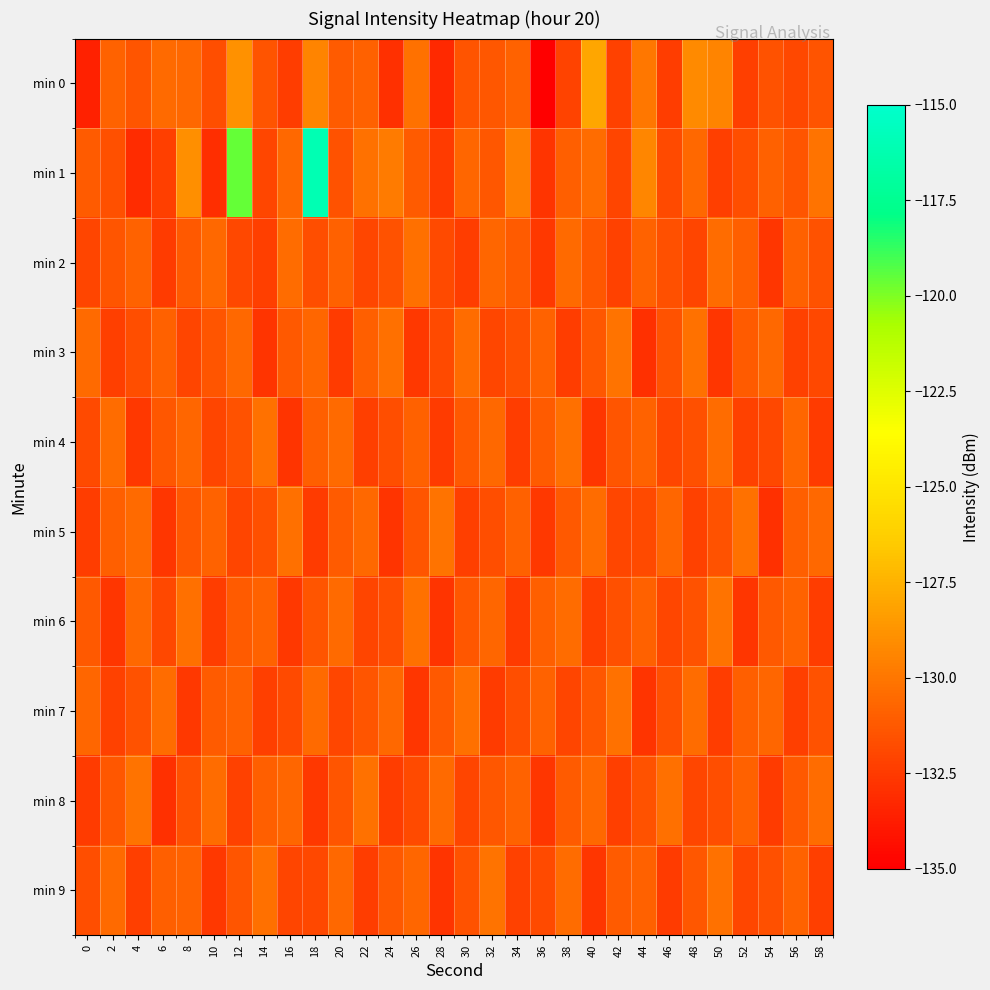

How many distinct data groups are displayed?

10